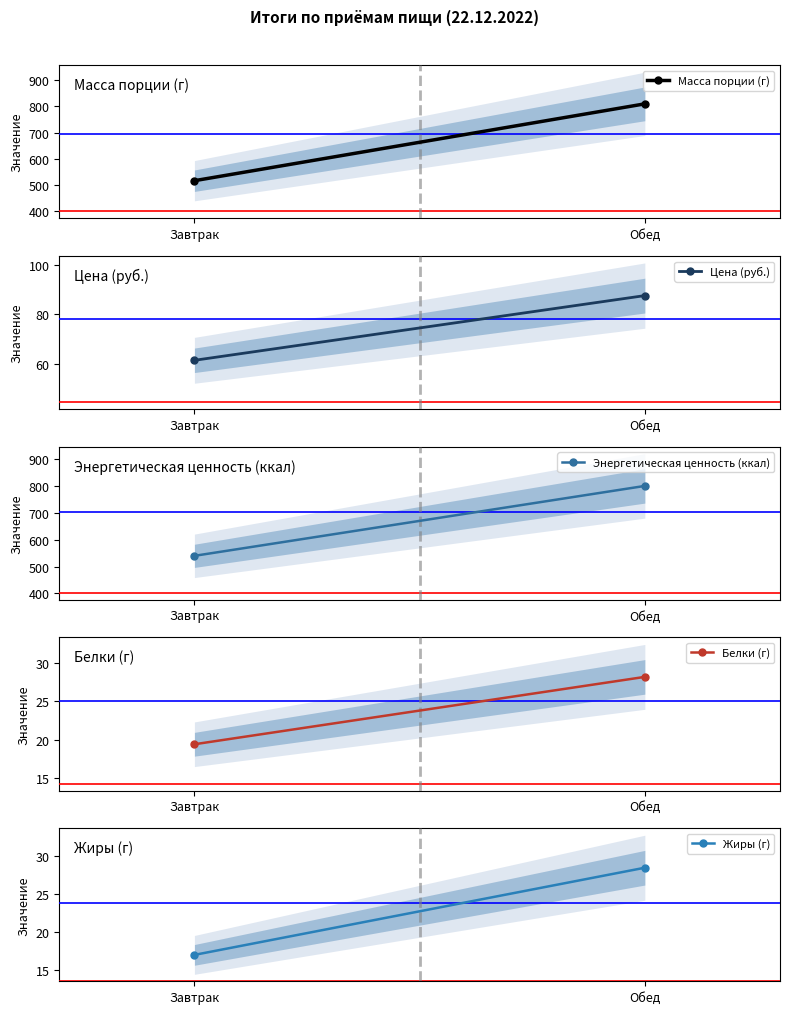

Count the number of categories in the chart.

2